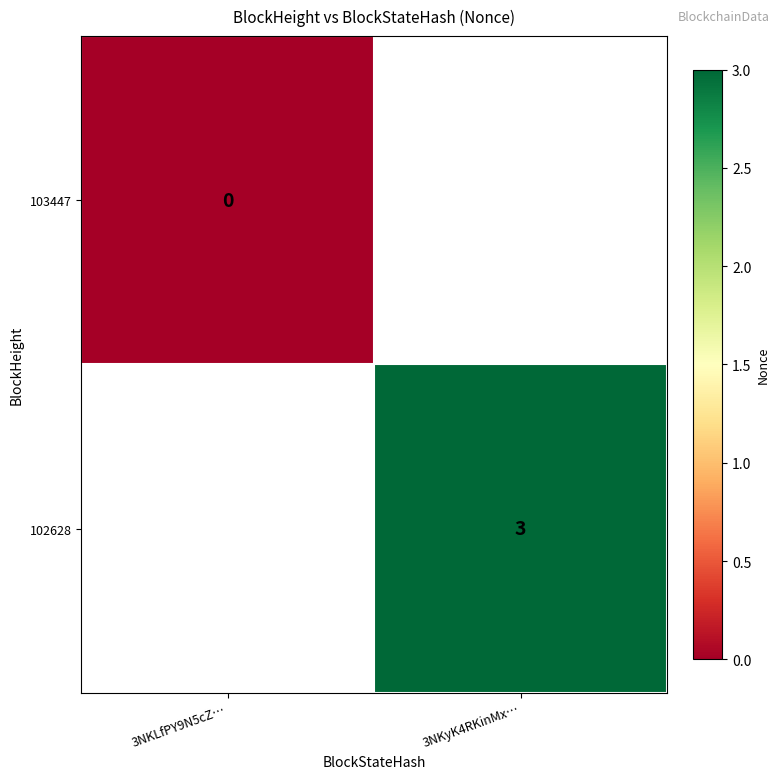

The 102628 series shows 3 at 3NKyK4RKinMx…. True or false?

True